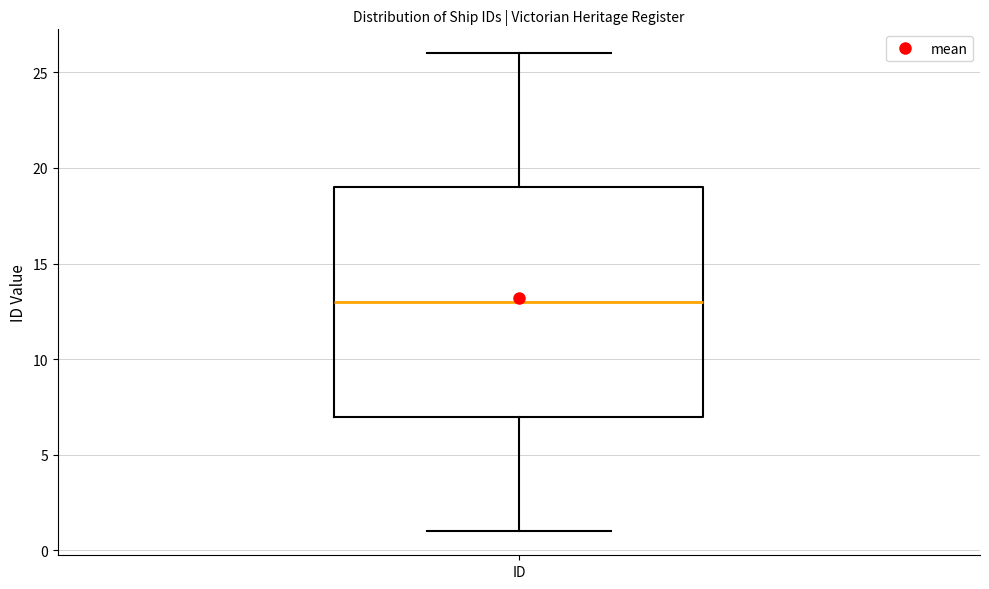

Read this box plot against the y-axis: the position of the median line, the range covered by the box, and the ends of both whiskers. The values are not printed on the chart, so give them approximately, as read against the axis.

median 13, box 7 to 19, whiskers 1 to 26